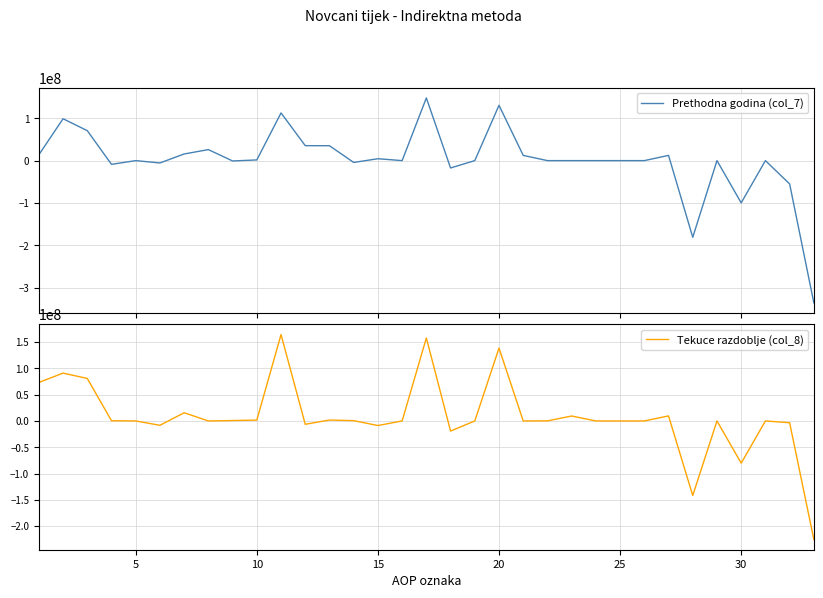

Which series has the largest total across all categories?

Tekuce razdoblje (col_8)